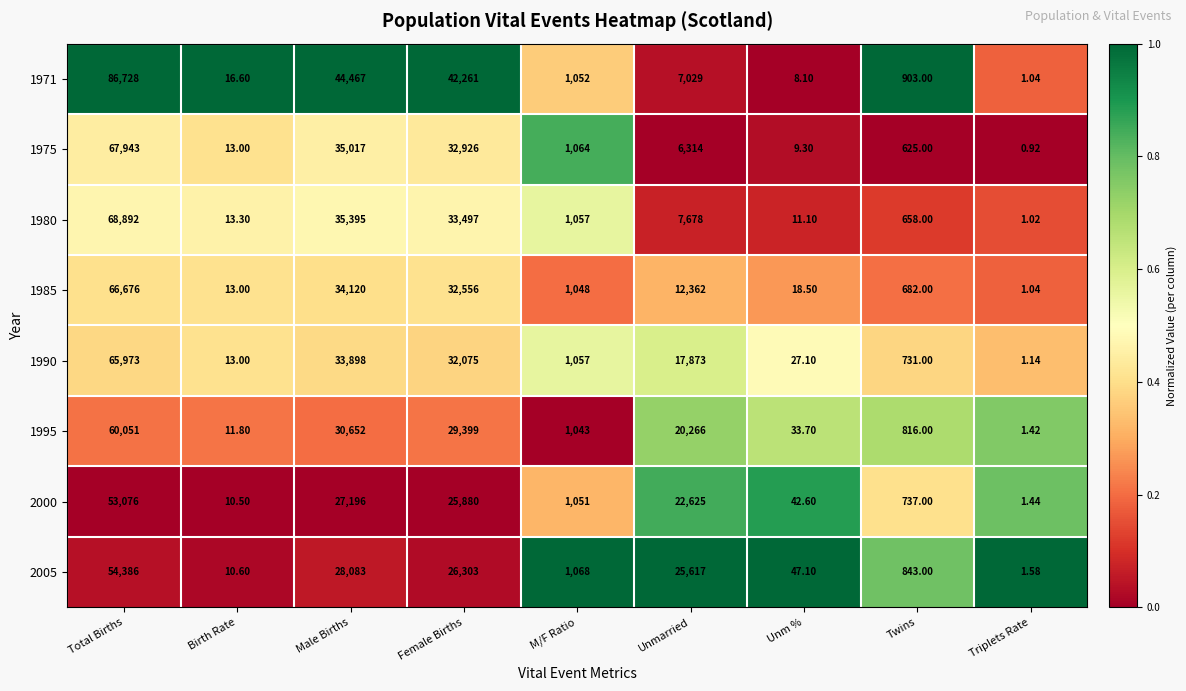

Rank the categories by 1975 value from lowest to highest.

Triplets Rate, Unm %, Birth Rate, Twins, M/F Ratio, Unmarried, Female Births, Male Births, Total Births